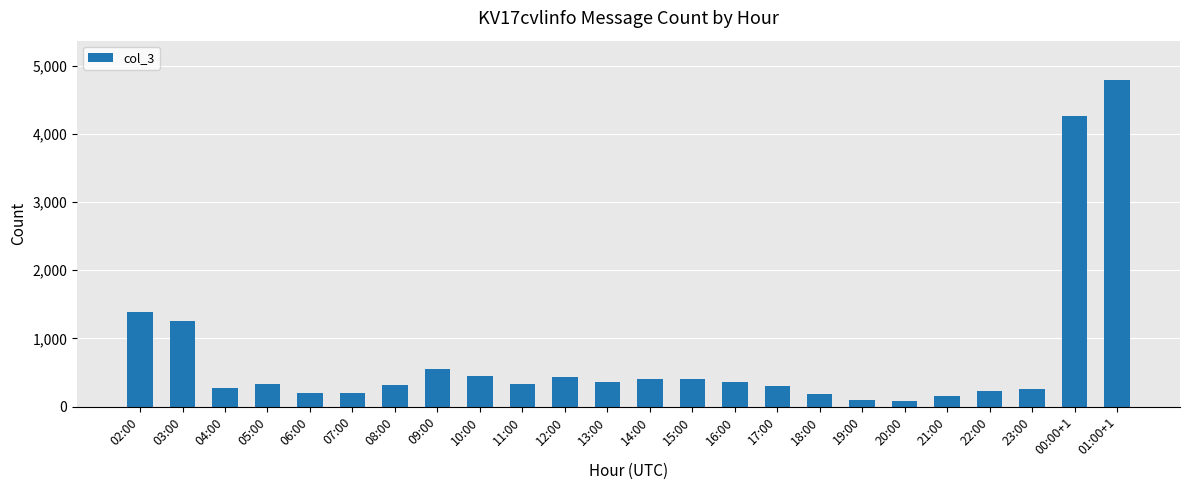

What is the label of the 10th bar from the right?

16:00